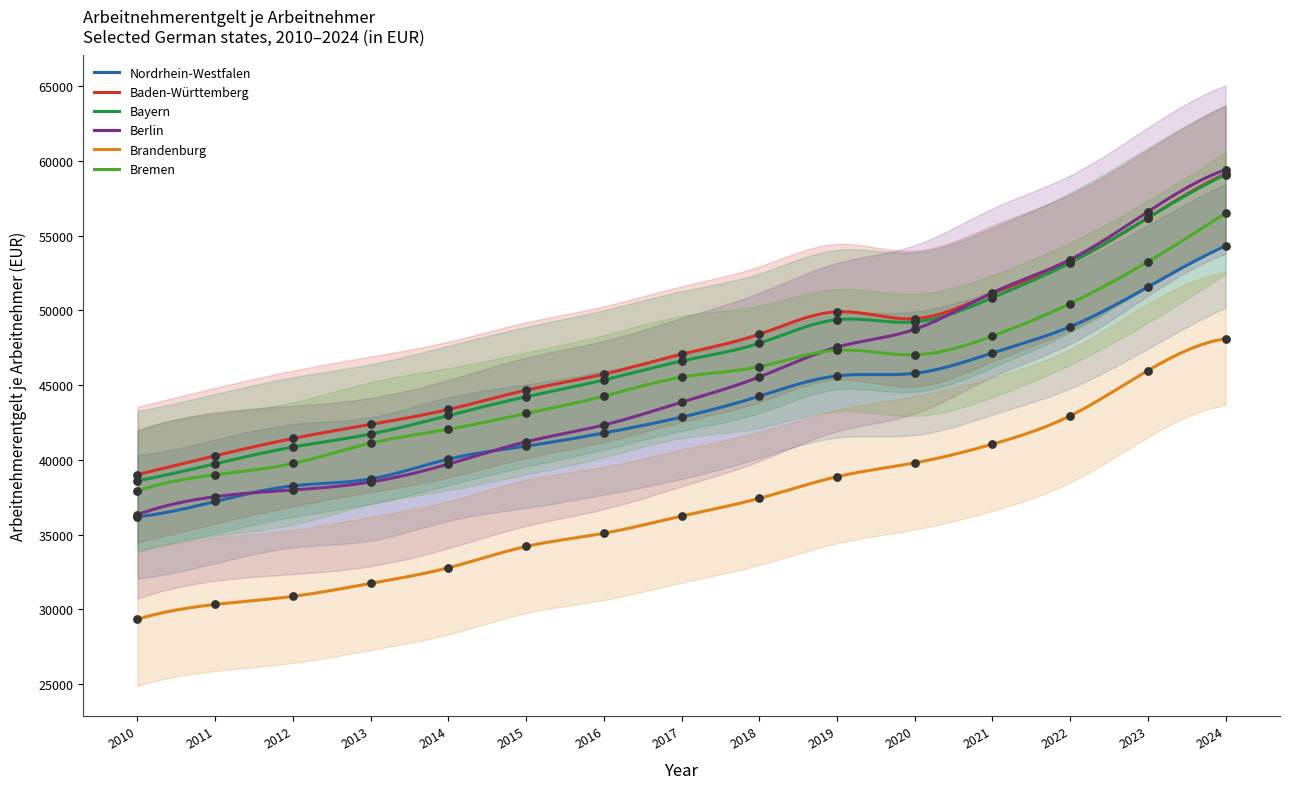

What is the total value across all series at 2018?

269647